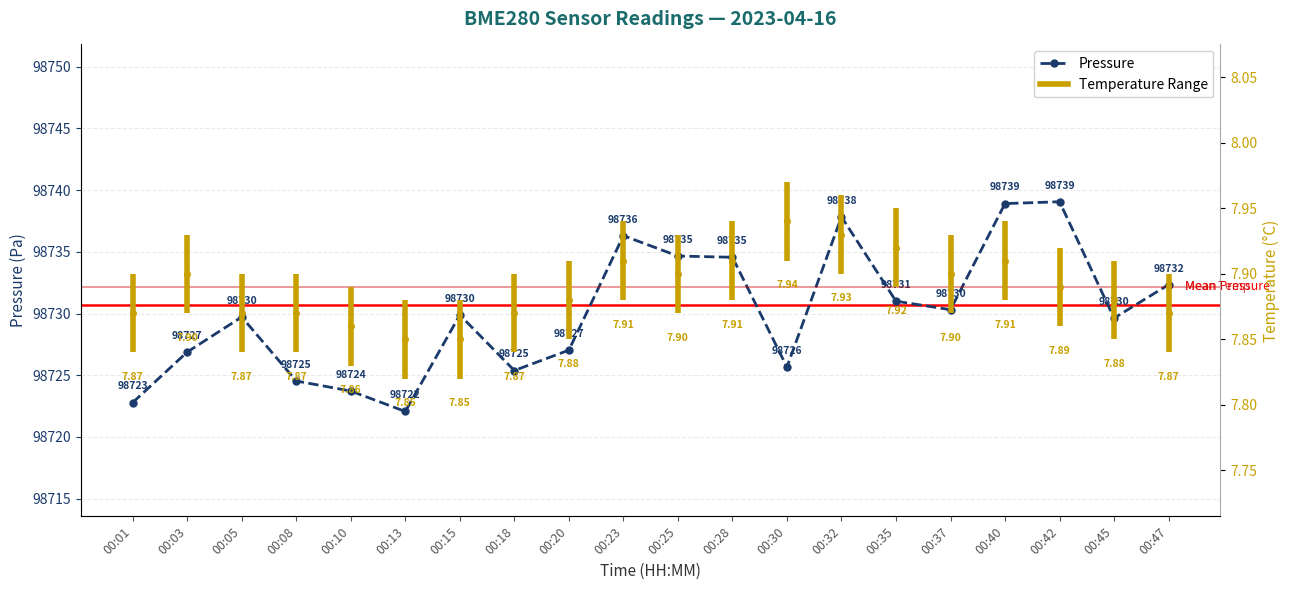

The chart shows a value of 157875.7 at 00:40. True or false?

False